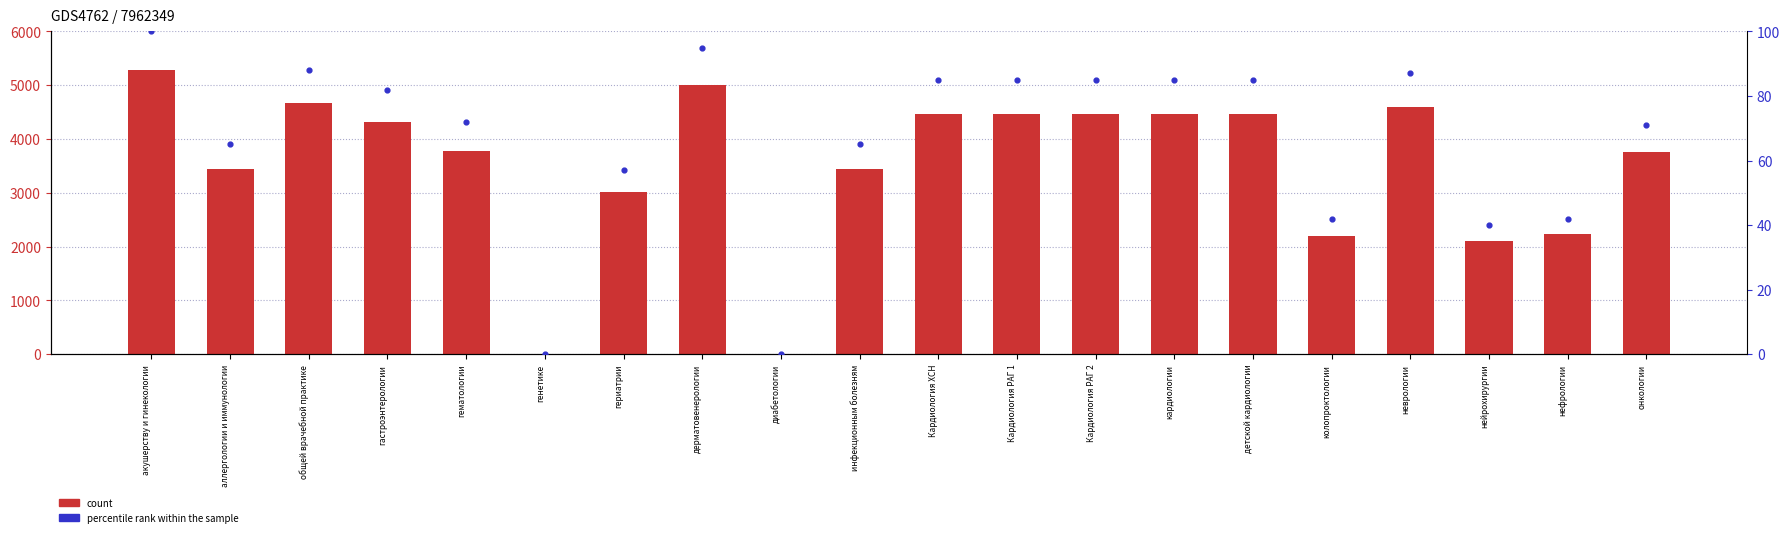

Which series reaches the maximum Y coordinate?

count